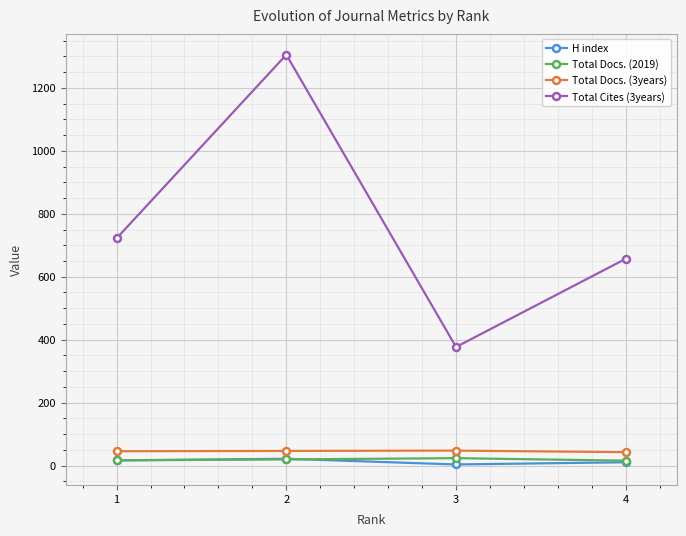

Which series changed the most between 3 and 4?

Total Cites (3years)